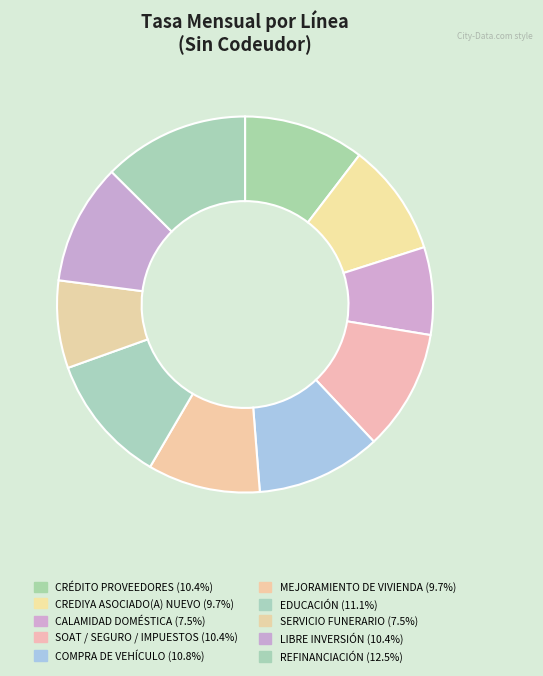

Count the number of slices in the pie.

10